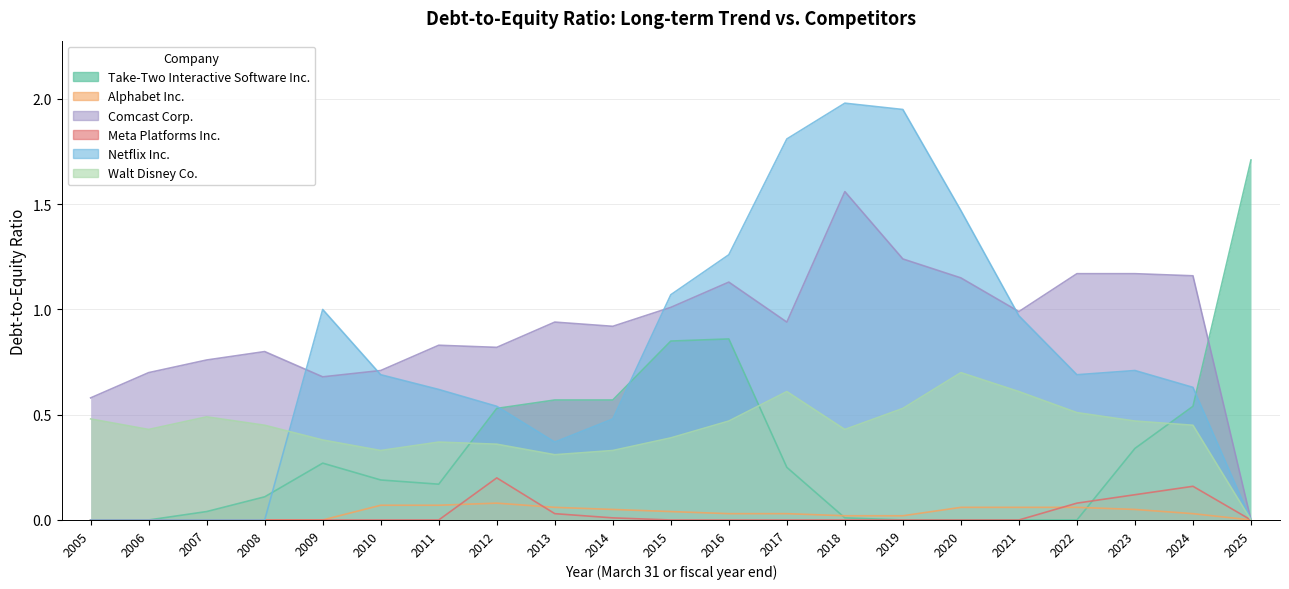

Which series has the largest range (max minus min)?

Netflix Inc.